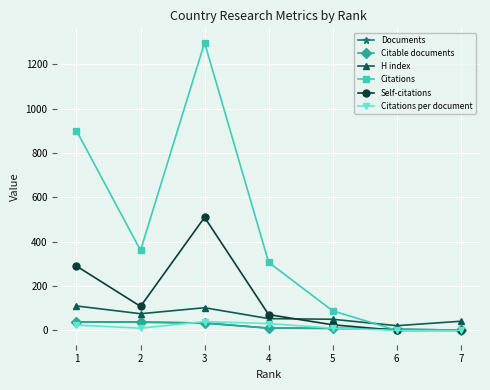

What are all the series names shown in the legend?

Documents, Citable documents, H index, Citations, Self-citations, Citations per document